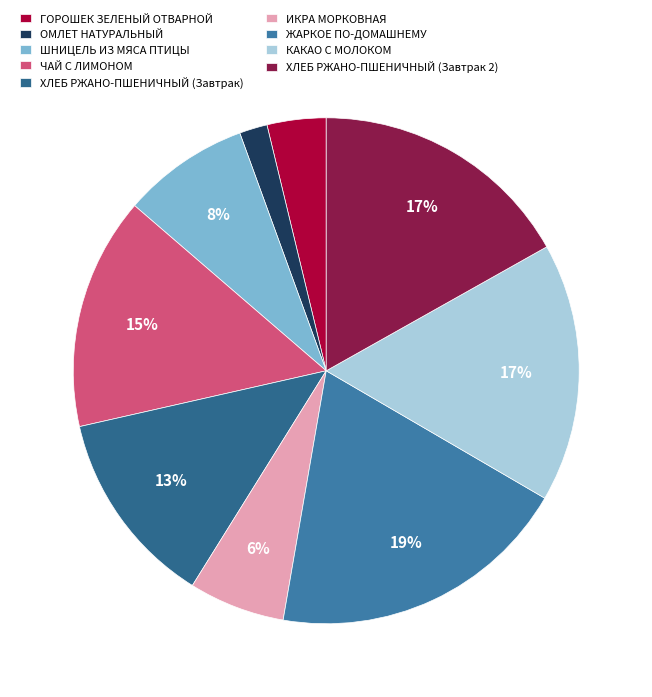

True or false: ХЛЕБ РЖАНО-ПШЕНИЧНЫЙ (Завтрак) accounts for 13% of the total.

True